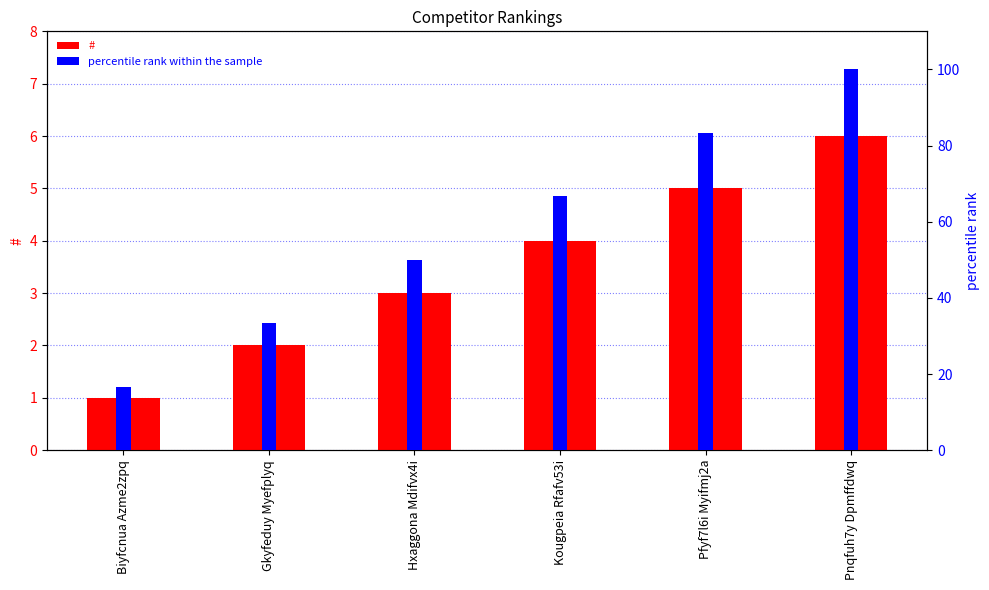

Reading left to right, extract all data points from this chart.

#: 1.0	2.0	3.0	4.0	5.0	6.0
percentile rank within the sample: 16.7	33.3	50.0	66.7	83.3	100.0